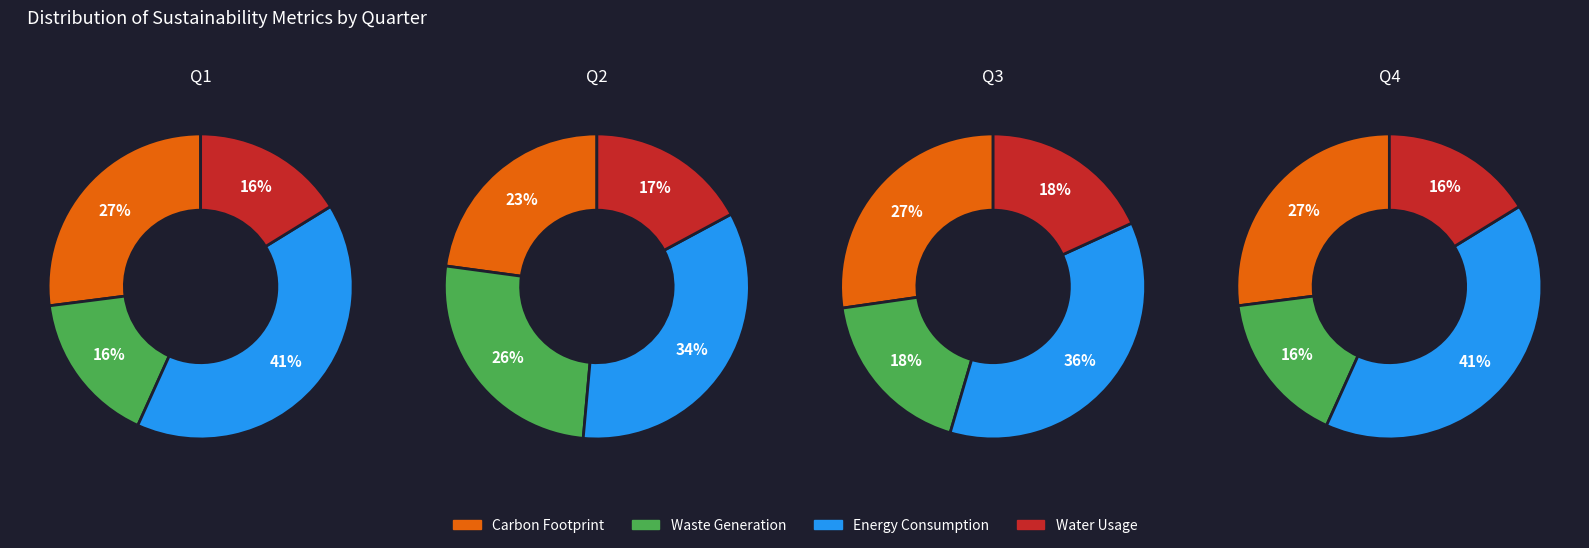

Count the number of slices in the pie.

4